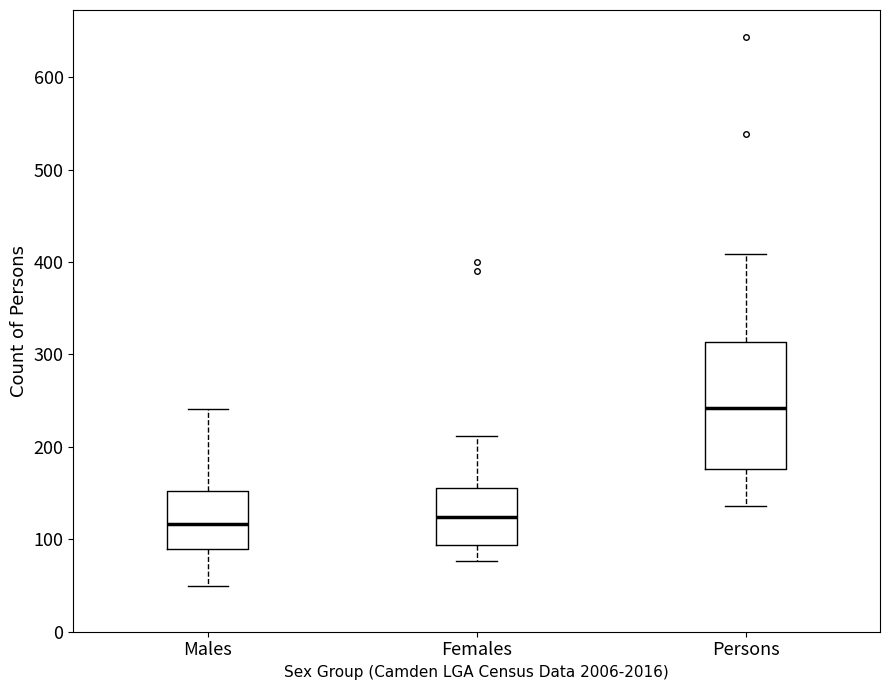

Where is the upper edge of the box for Females on the y-axis? The values are not printed on the chart, so give them approximately, as read against the axis.

160